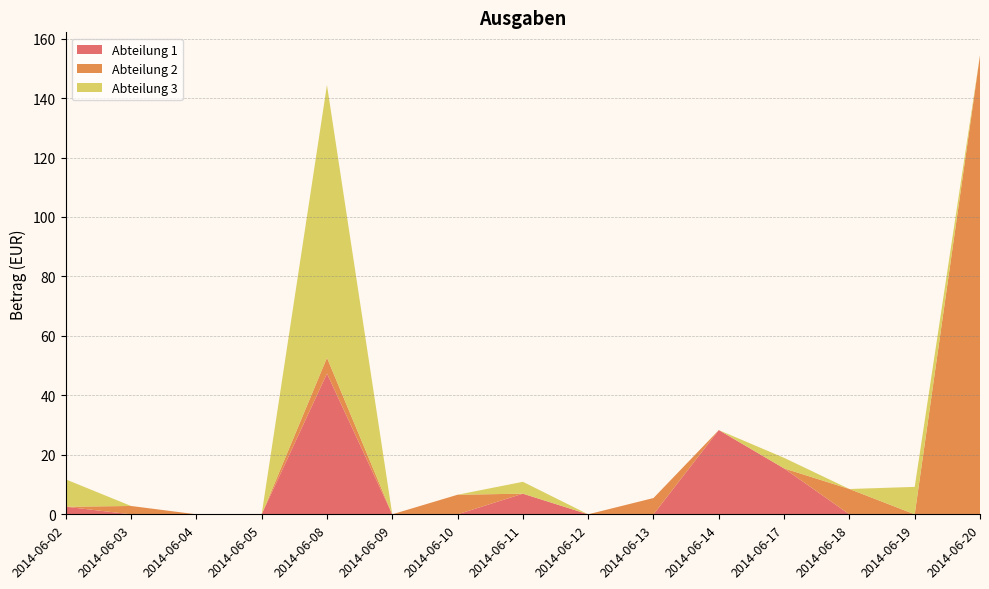

Reading left to right, what are all the values shown in this chart?

Abteilung 1: 2.5	0.0	0.0	0.0	47.3	0.0	0.0	6.9	0.0	0.0	28.3	15.4	0.0	0.0	0.0
Abteilung 2: 0.0	2.8	0.0	0.0	5.3	0.0	6.6	0.0	0.0	5.5	0.0	0.0	8.5	0.0	154.4
Abteilung 3: 9.2	0.0	0.0	0.0	91.7	0.0	0.0	4.0	0.0	0.0	0.0	3.5	0.0	9.2	0.0